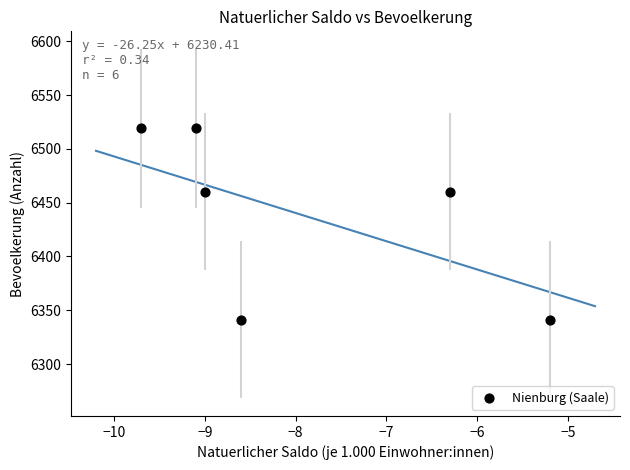

What is the average Y value?

6440